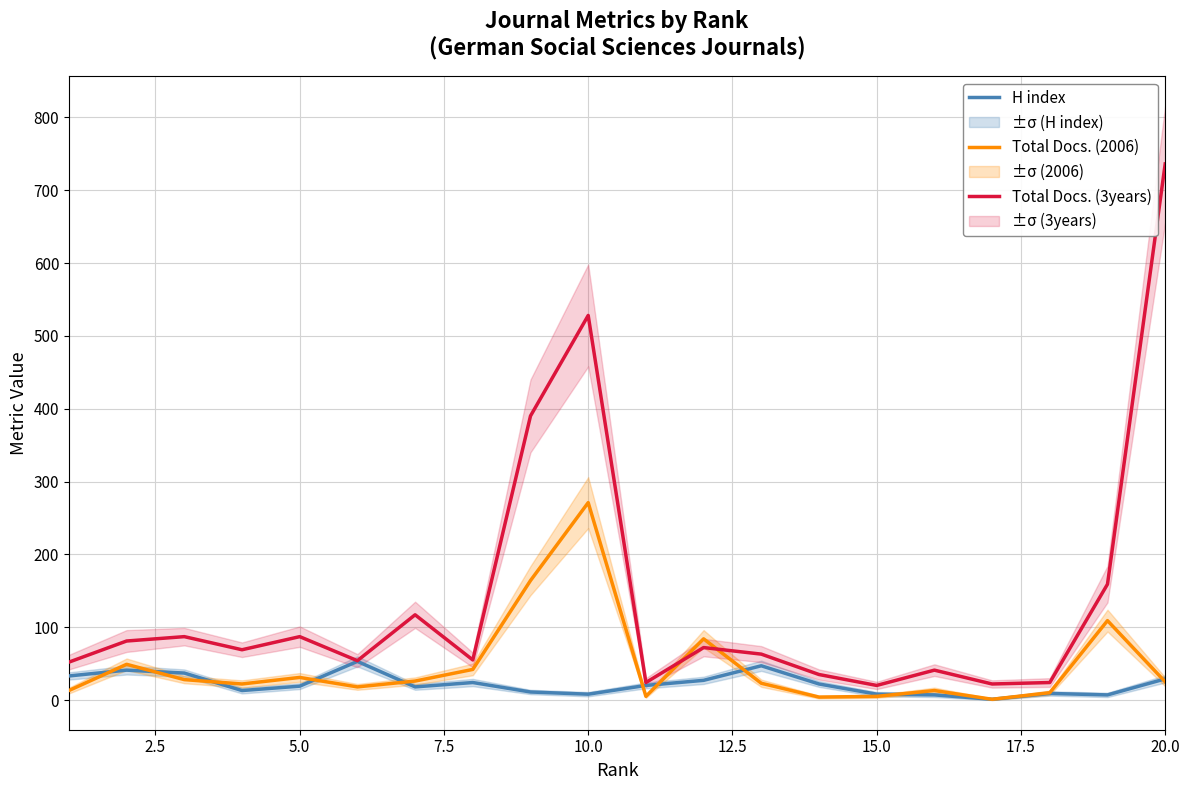

The value of Total Docs. (3years) at 5.0 is 87. True or false?

True